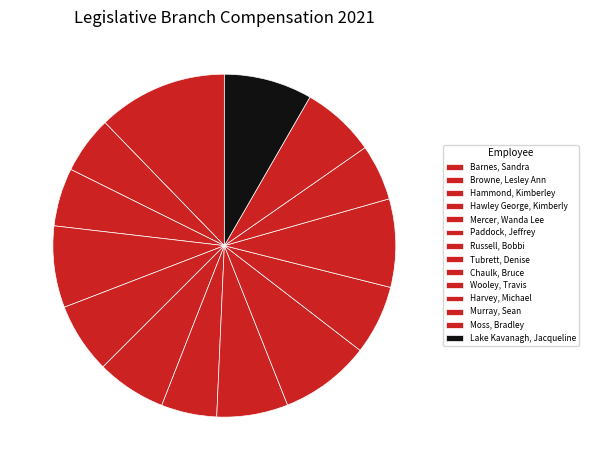

How many slices are in this pie chart?

14